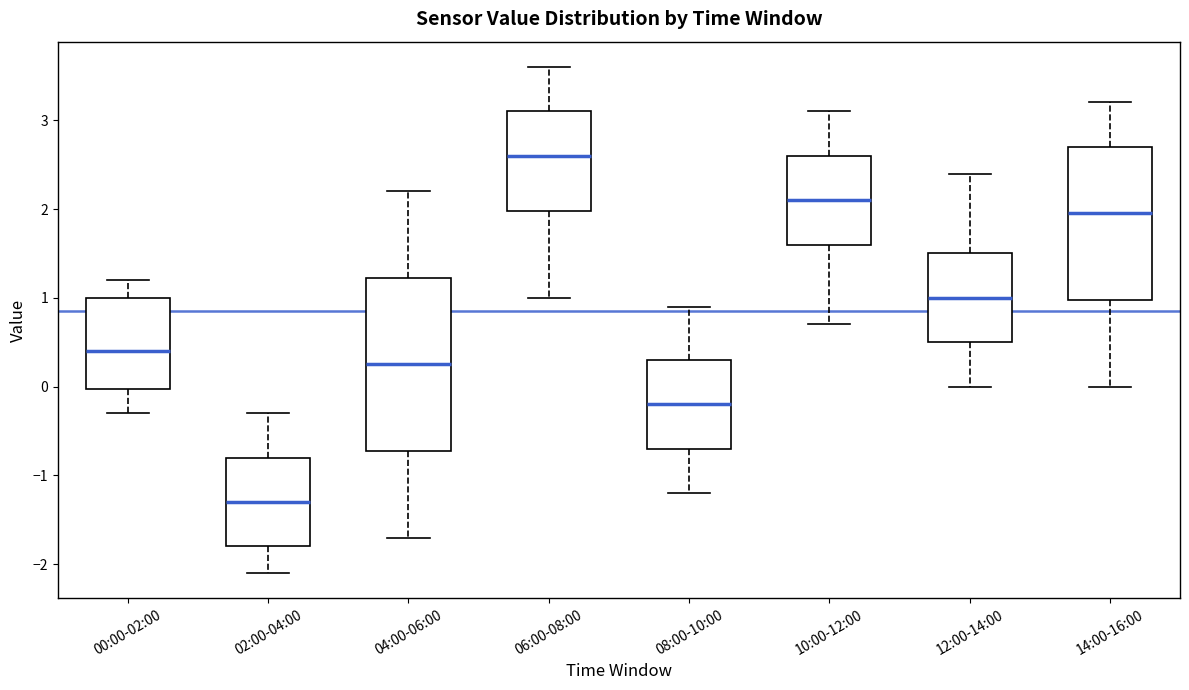

Which box has the lowest median line?

02:00-04:00